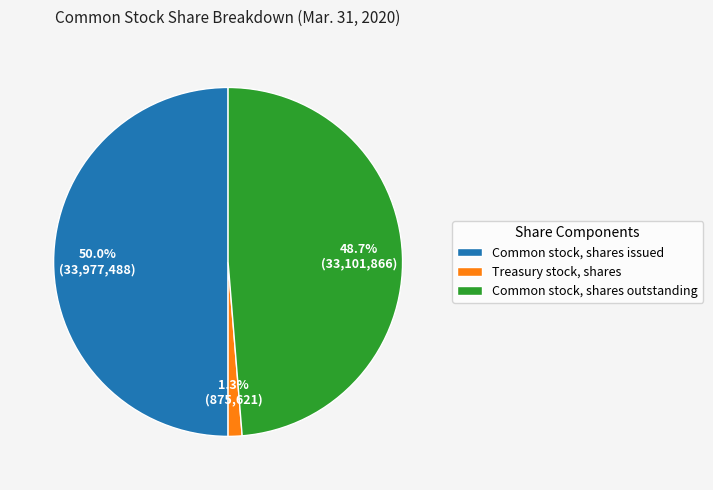

To the nearest percent, what percentage of the pie is Common stock, shares issued?

50%